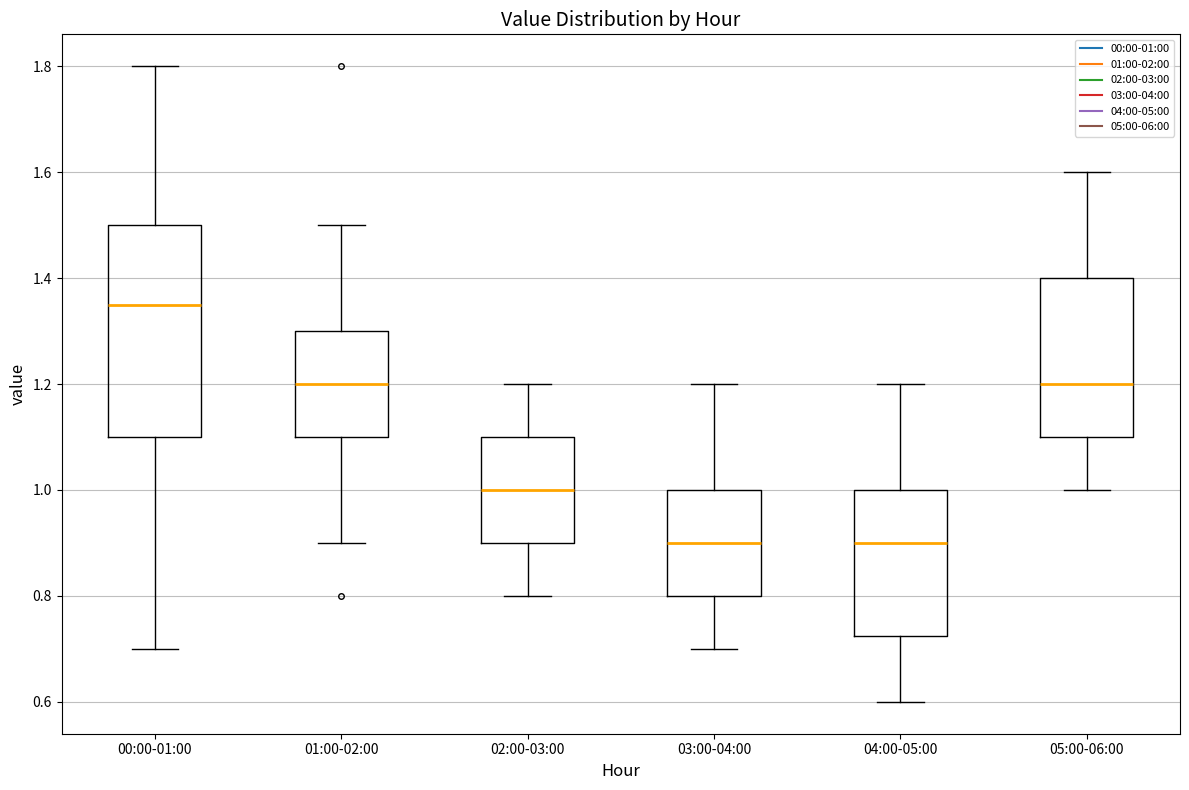

Which box has the highest median line?

00:00-01:00